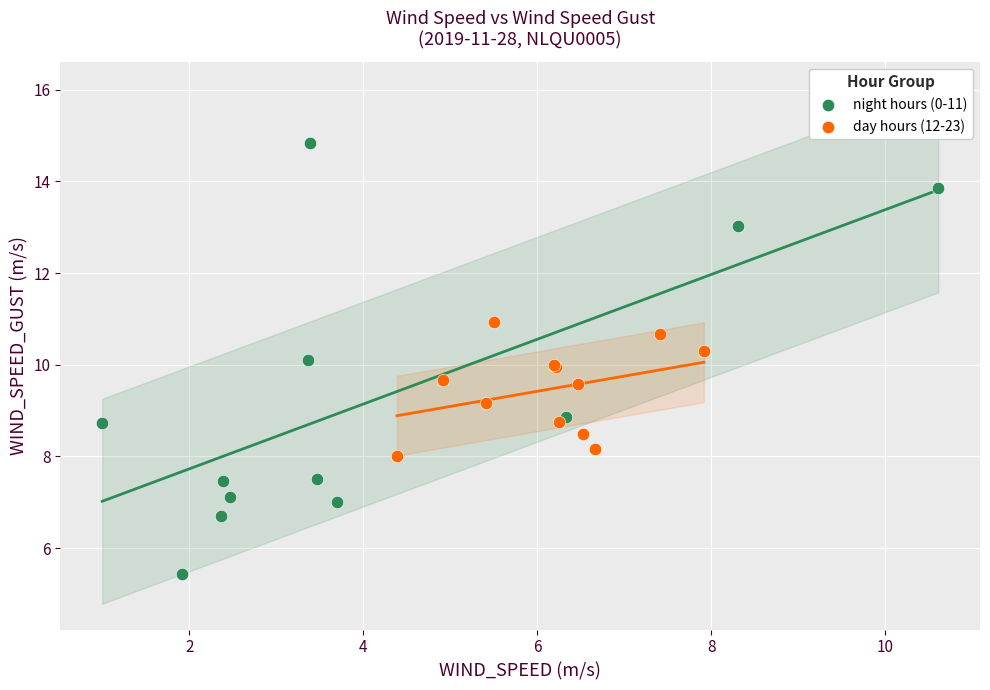

Which series contains the highest Y value?

night hours (0-11)